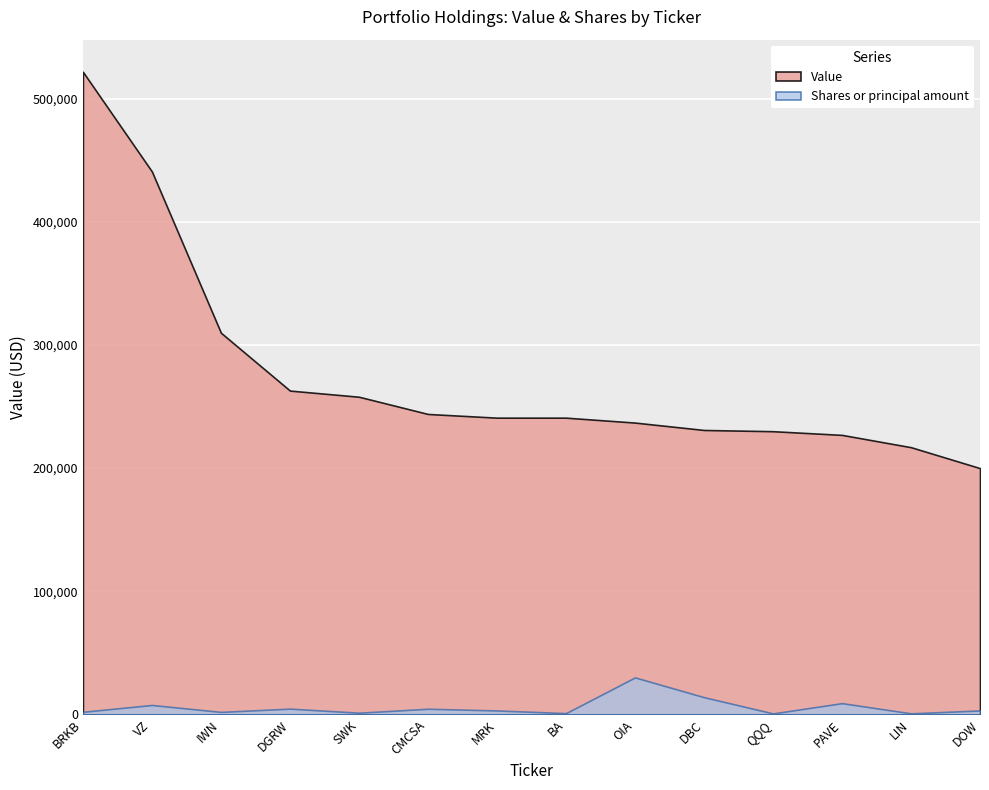

How many categories are shown in the chart?

14